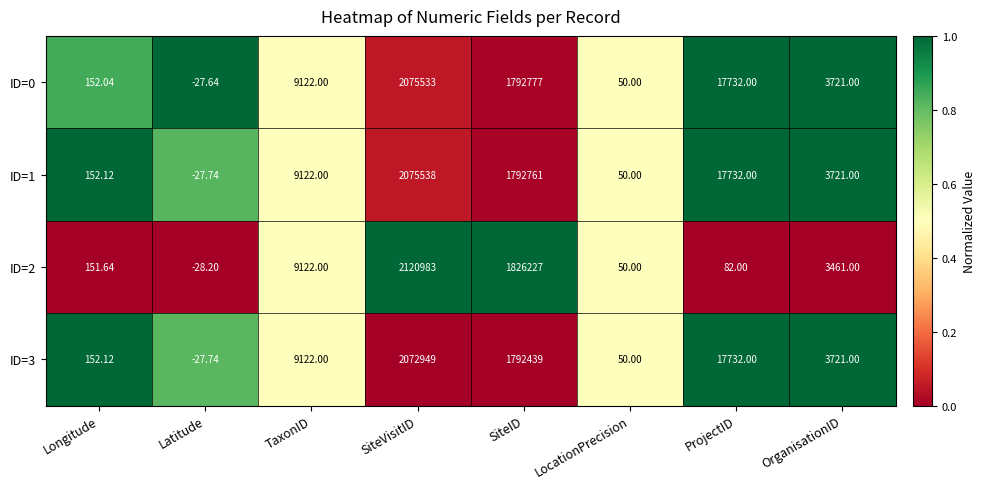

Rank the categories by ID=1 value from lowest to highest.

Latitude, LocationPrecision, Longitude, OrganisationID, TaxonID, ProjectID, SiteID, SiteVisitID